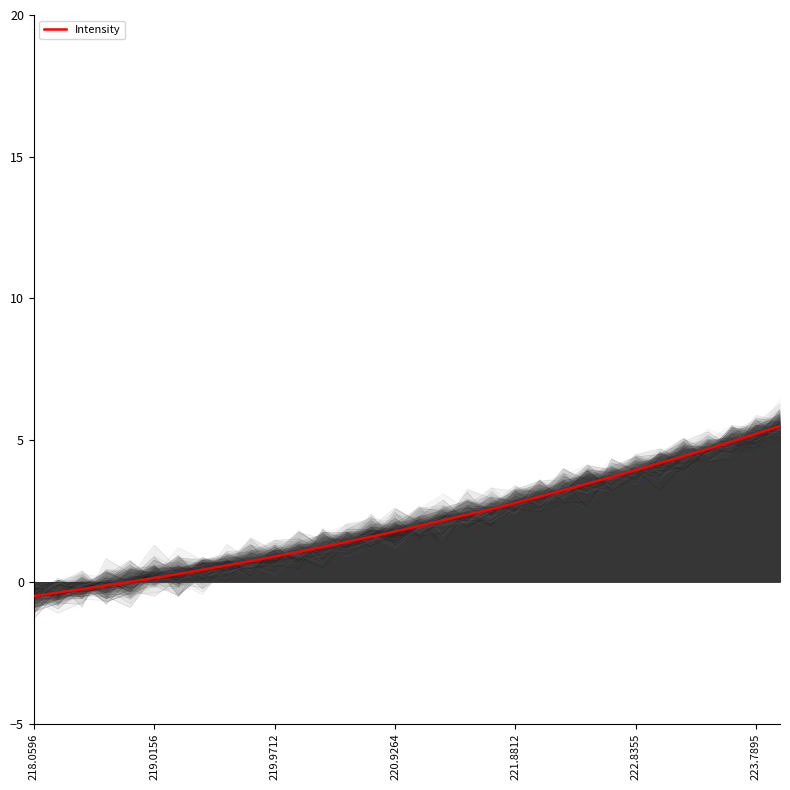

True or false: Intensity has a value of 4.0 at 222.8355.

True